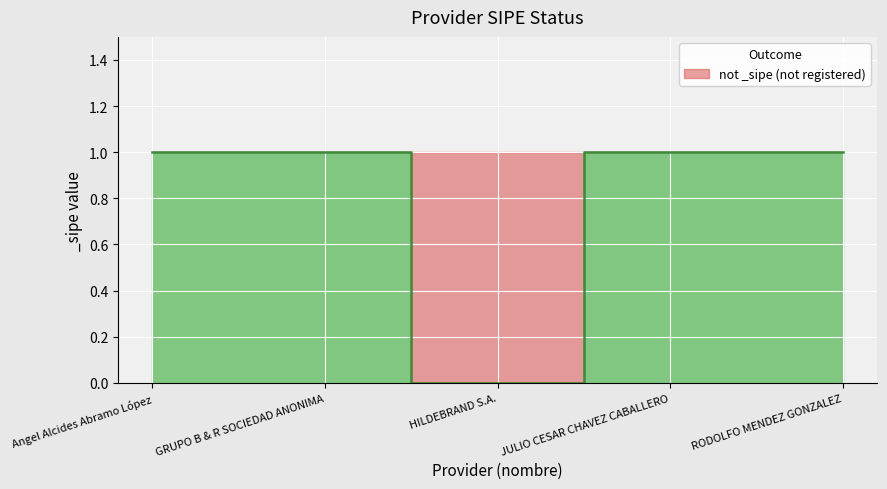

List the labels in order of value, largest first.

Angel Alcides Abramo López, GRUPO B & R SOCIEDAD ANONIMA, JULIO CESAR CHAVEZ CABALLERO, RODOLFO MENDEZ GONZALEZ, HILDEBRAND S.A.